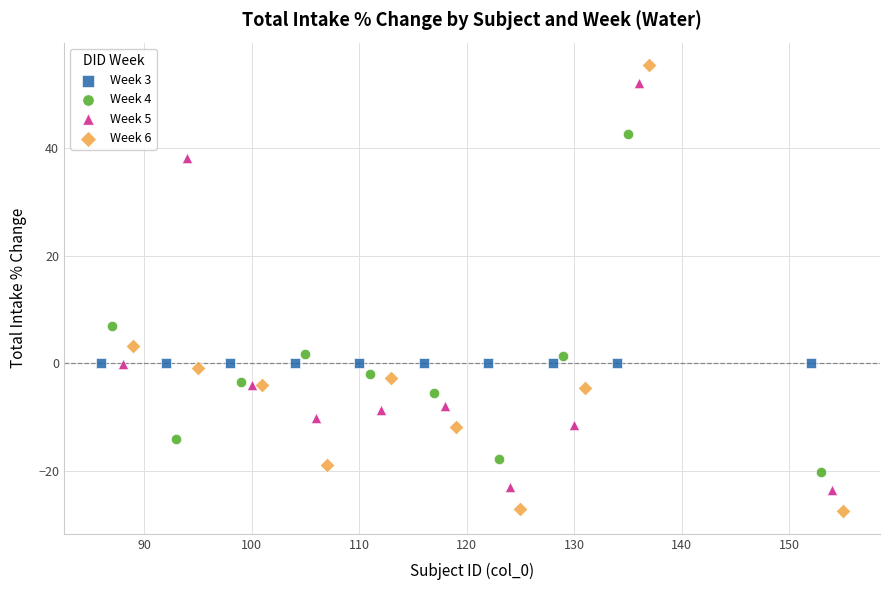

Which series reaches the maximum Y coordinate?

Week 6